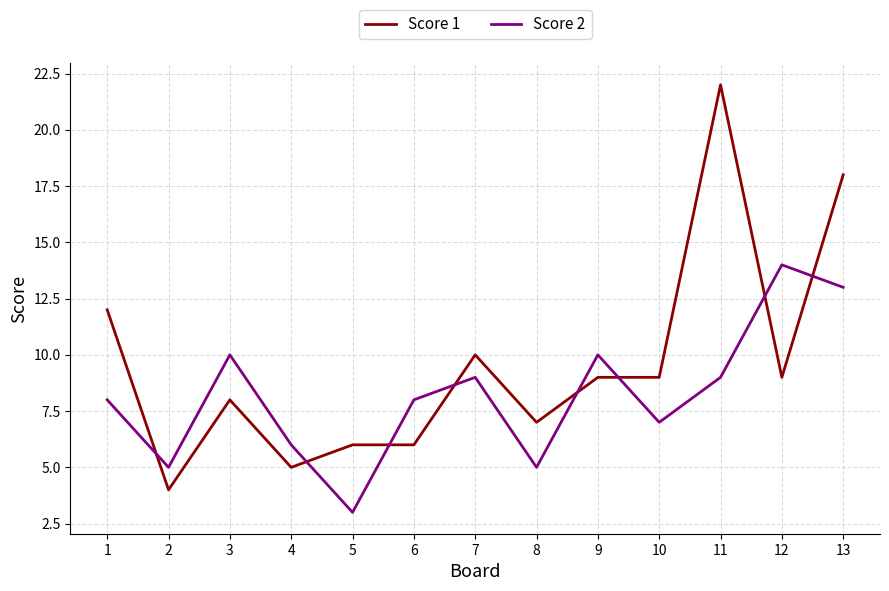

True or false: Score 2 has more than 0 points higher than both neighbors.

True